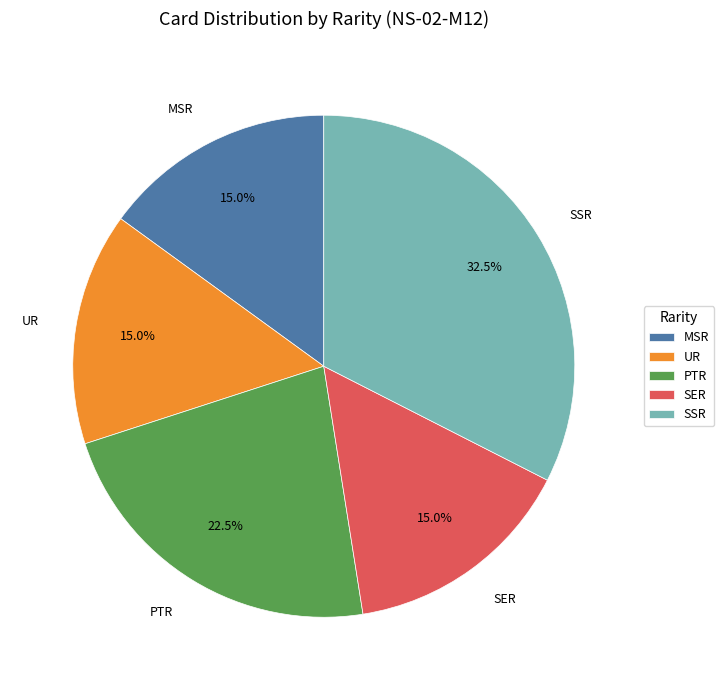

What percentage do PTR and MSR together represent?

37.5%